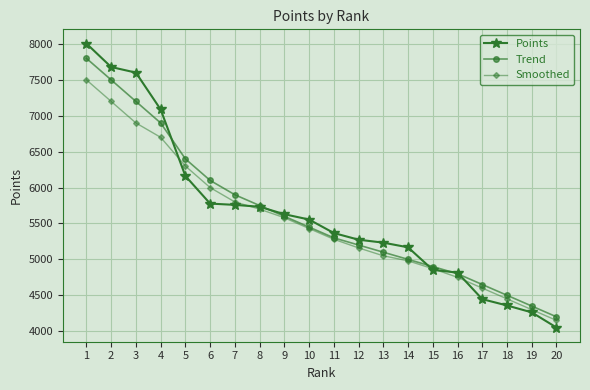

List the series in order of their peak value, lowest first.

Smoothed, Trend, Points